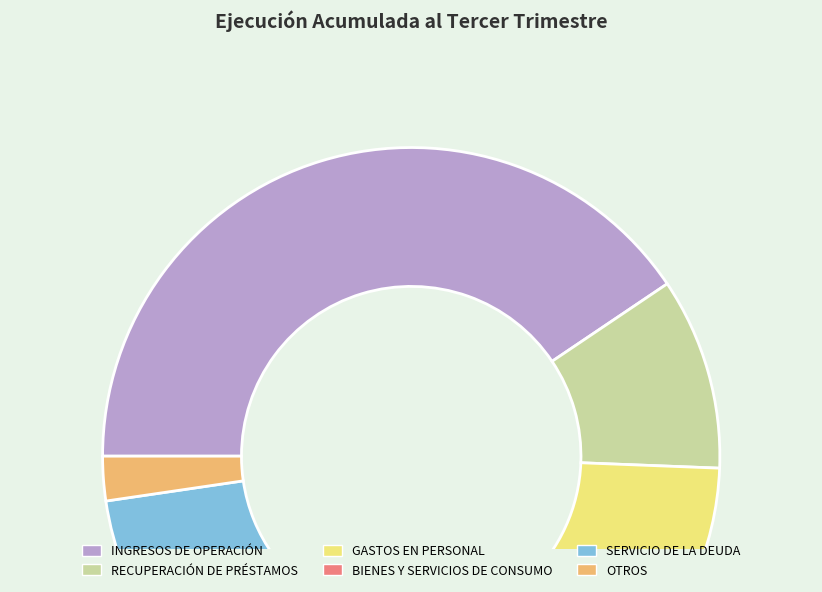

What is the smallest slice in the pie chart?

OTROS